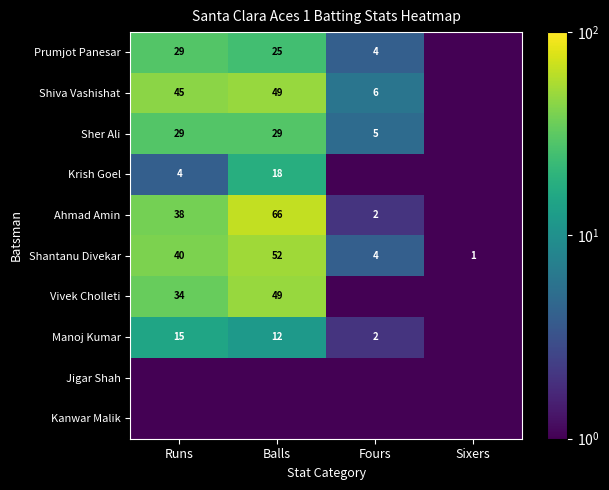

The Manoj Kumar series shows 12.0 at Balls. True or false?

True